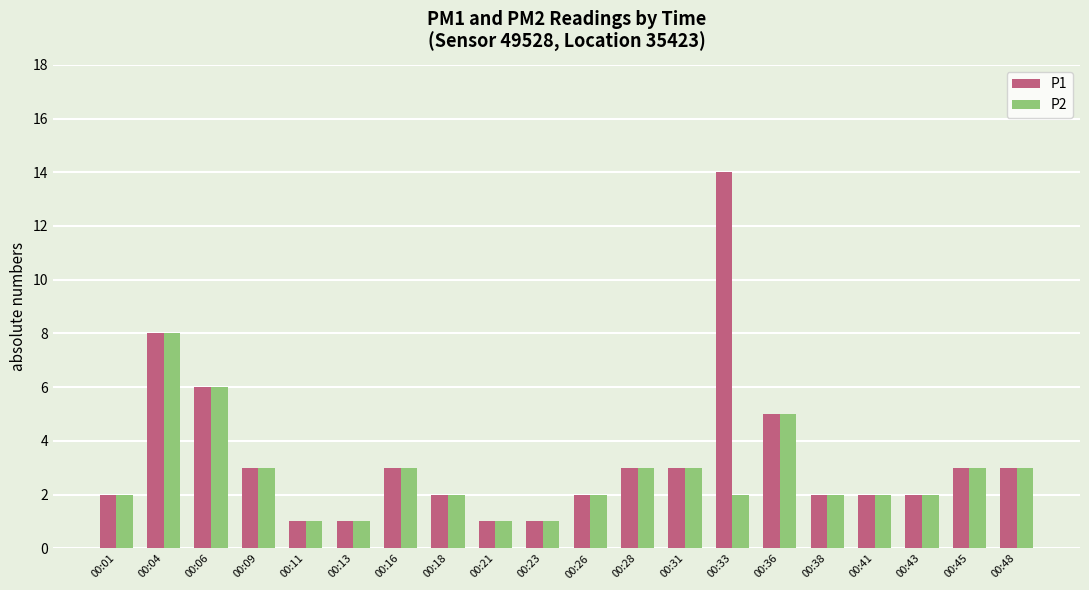

How many bars are there in each group?

2